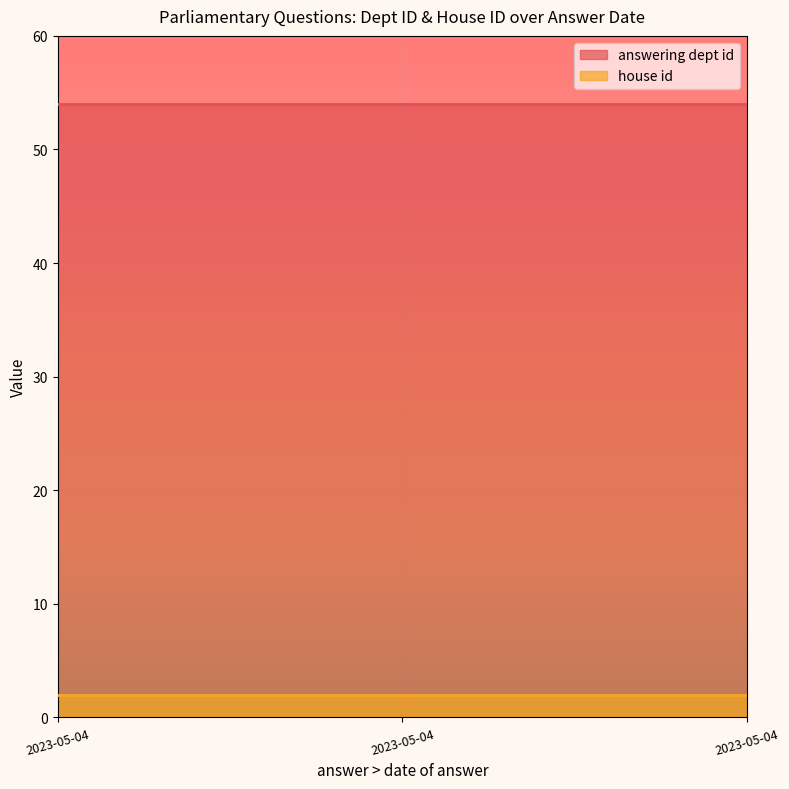

What are all the series names shown in the legend?

answering dept id, house id